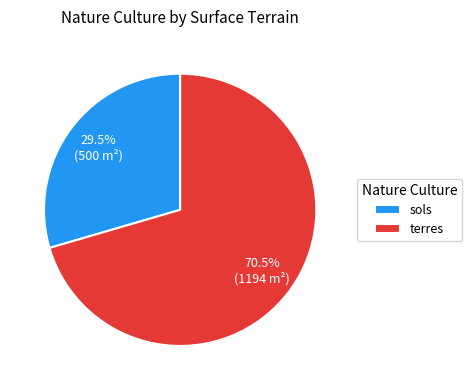

Between terres and sols, which is larger?

terres